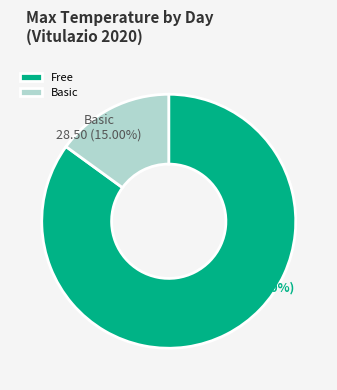

Which category has the biggest portion of the pie?

Free